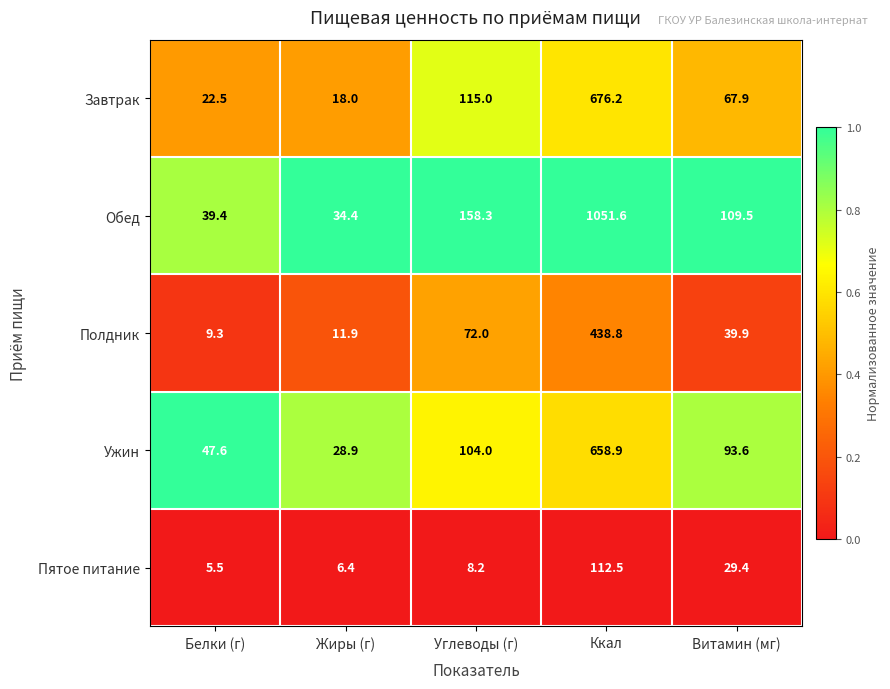

The value of Полдник at Витамин (мг) is 39.9. True or false?

True